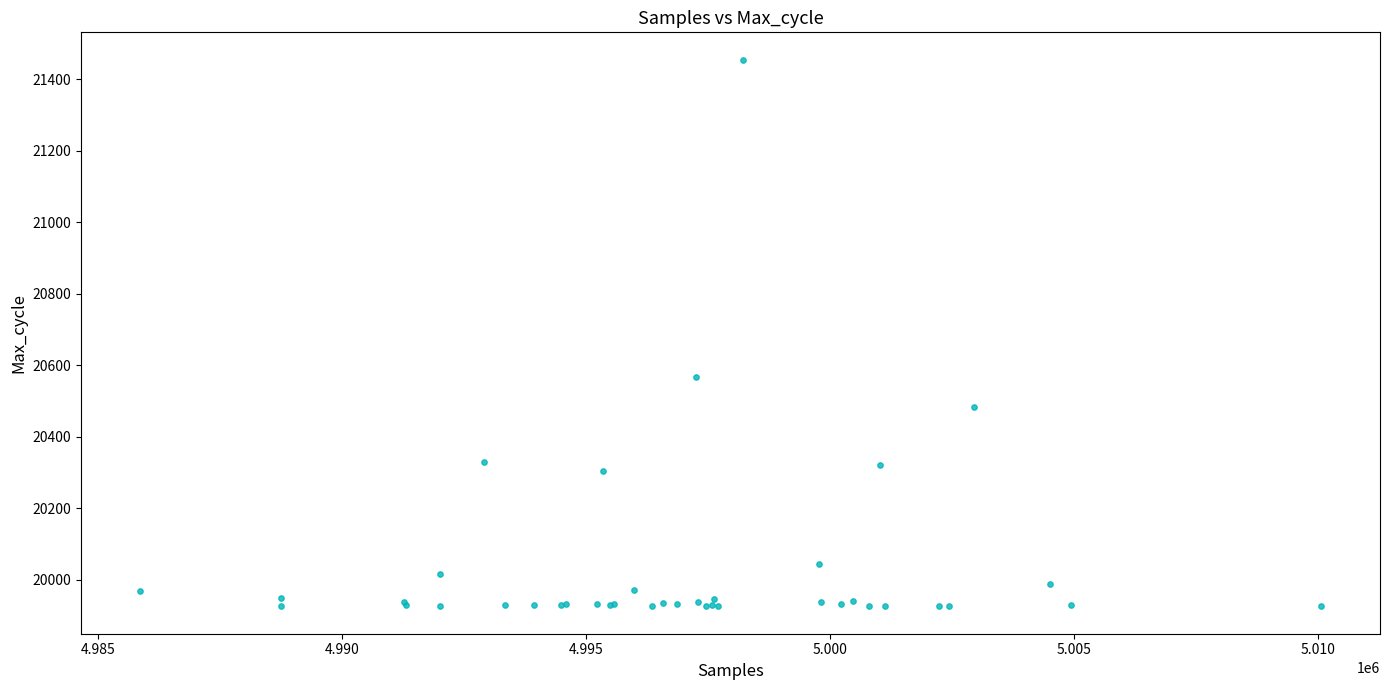

What Y value in the scatter plot is closest to 20690?

20568